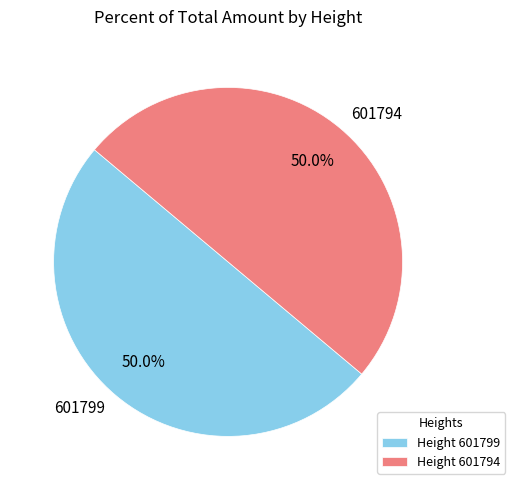

Is the sum of 601794 and 601799 greater than half?

Yes